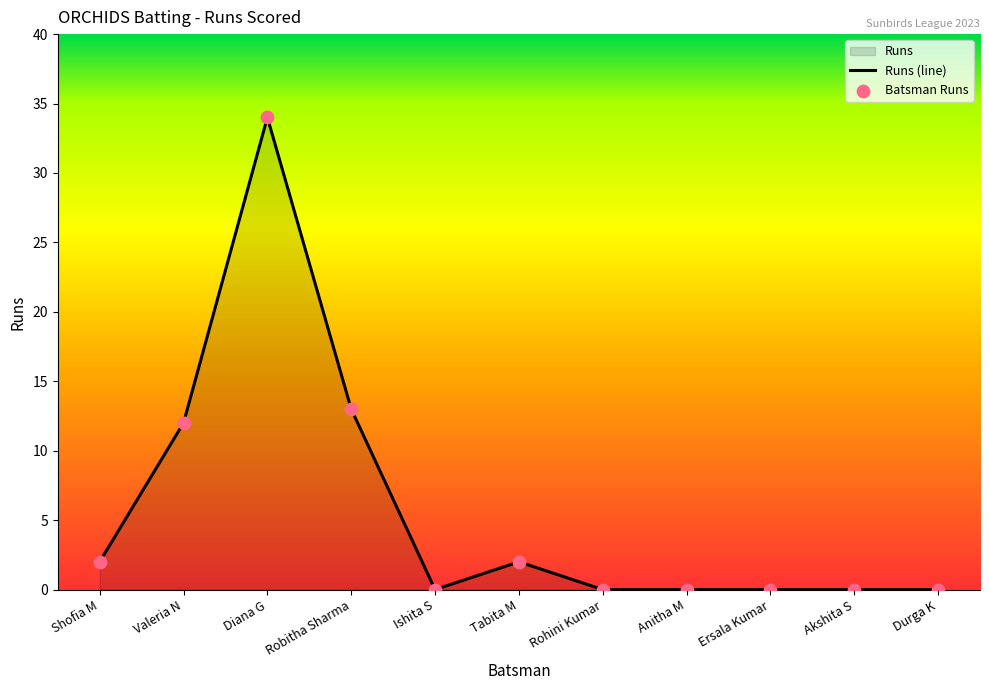

What is the change in value from Shofia M to Durga K?

-2